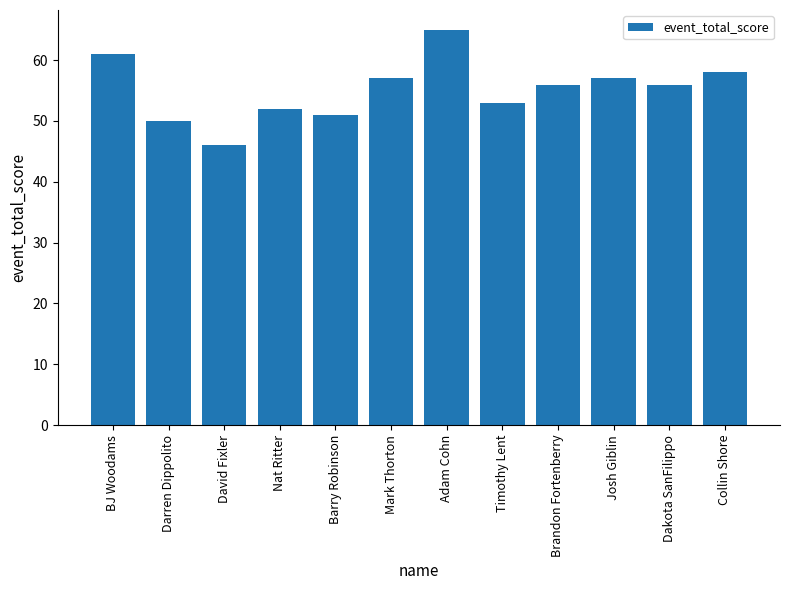

Between Timothy Lent and Josh Giblin, which is larger?

Josh Giblin